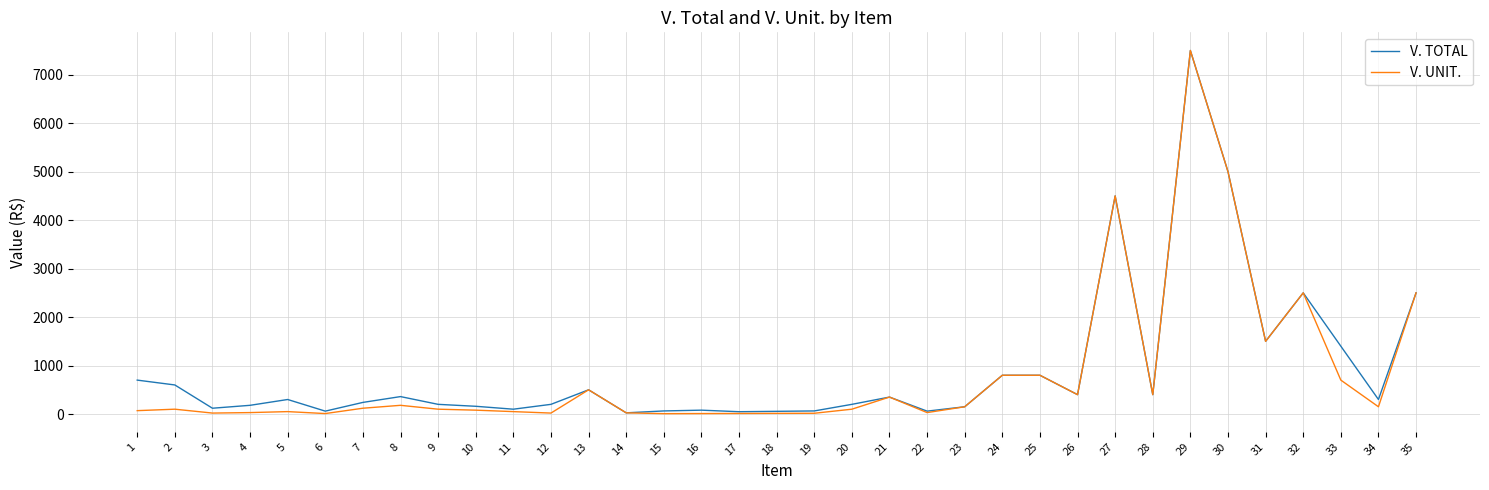

How many lines are shown in the chart?

2